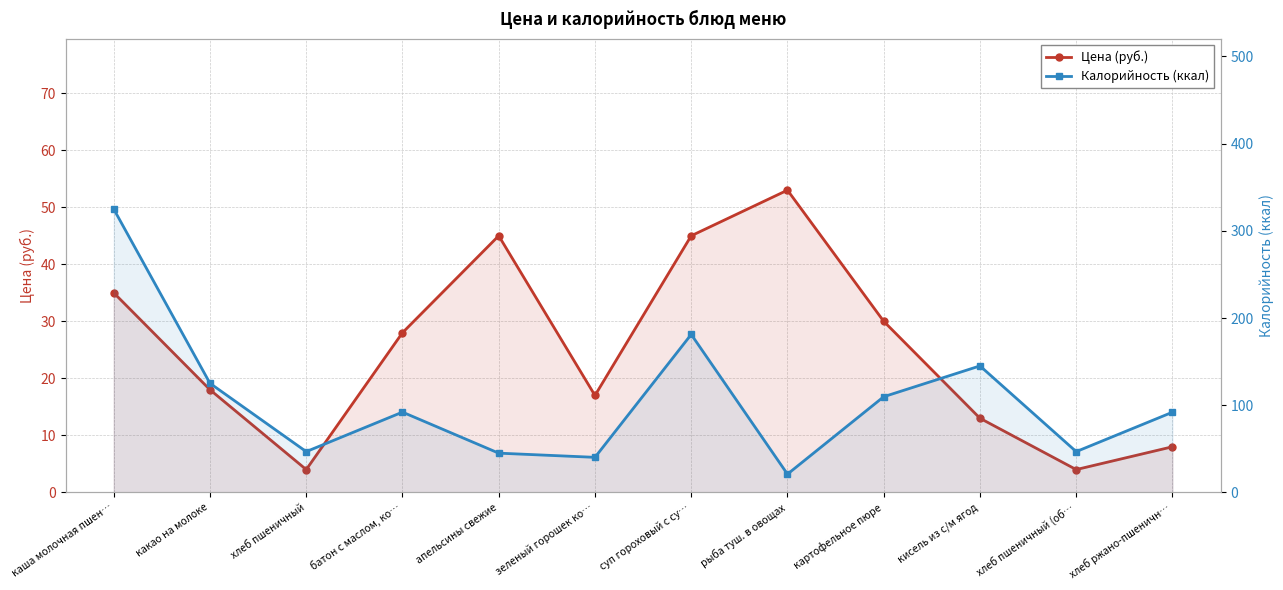

At which category does Калорийность (ккал) reach its first local valley?

хлеб пшеничный